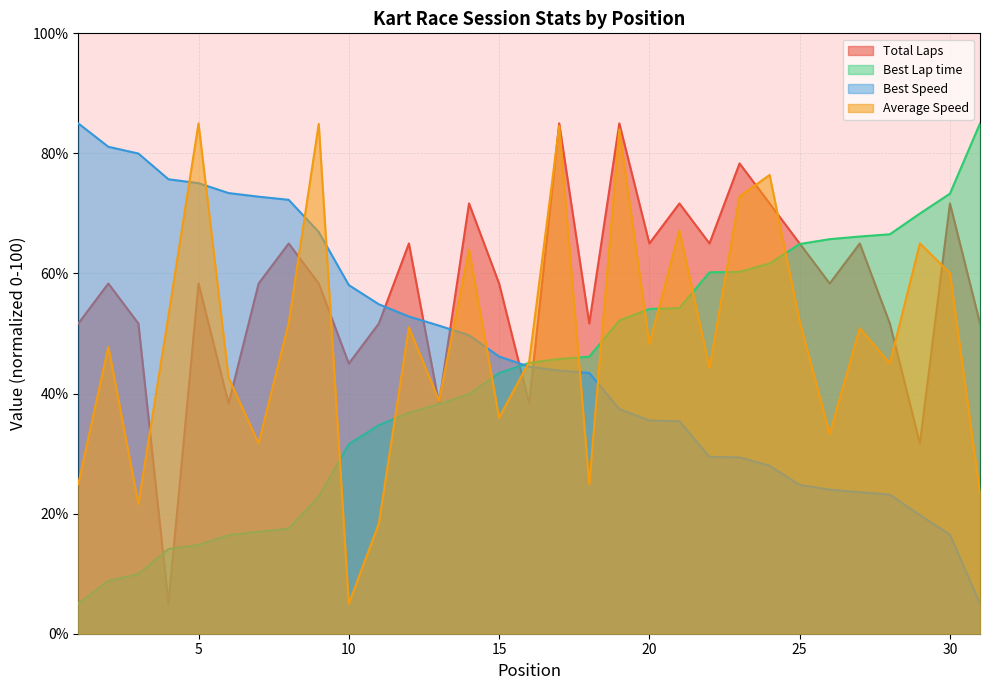

What is the smallest value displayed?

5.0